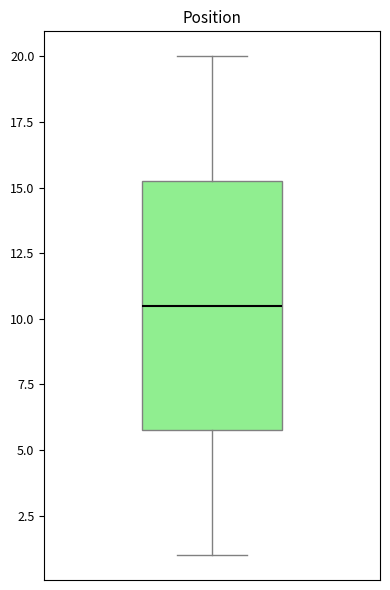

Transcribe this box plot: give where the median line is, the range the box spans, and where the two whiskers end, as read against the y-axis. The values are not printed on the chart, so give them approximately, as read against the axis.

median 10.5, box 6.0 to 15.5, whiskers 1.0 to 20.0